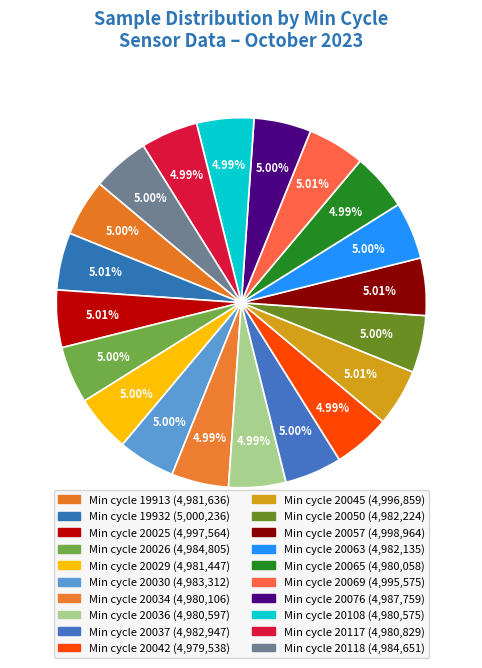

To the nearest percent, what portion does Min cycle 20025 represent?

5%